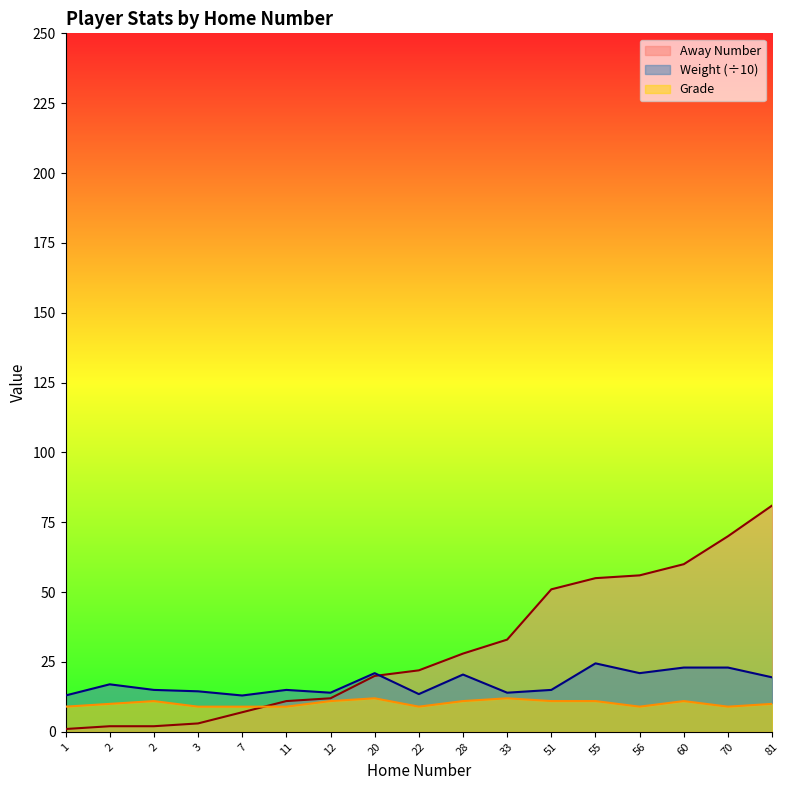

What is the value of the Grade point at the 8th from the left?

12.0